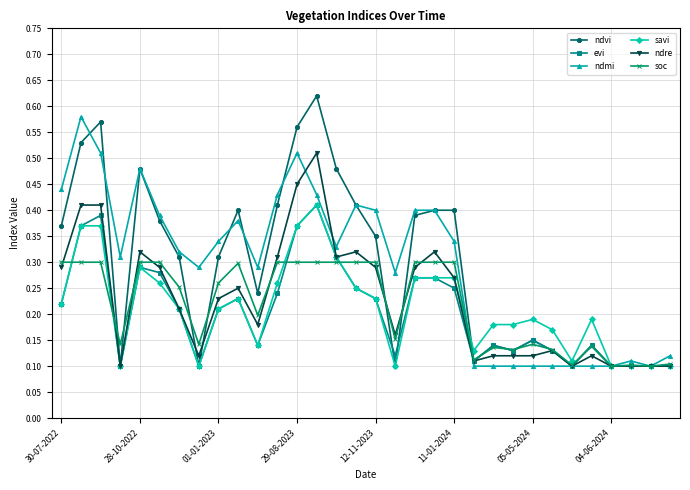

Count the soc values in the range 0 to 1.

32